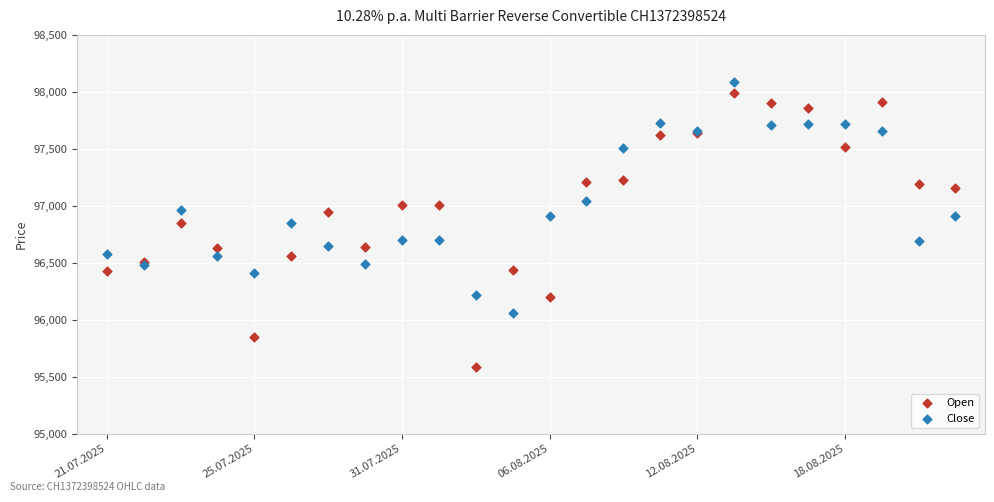

Which series has the widest spread of Y values?

Open